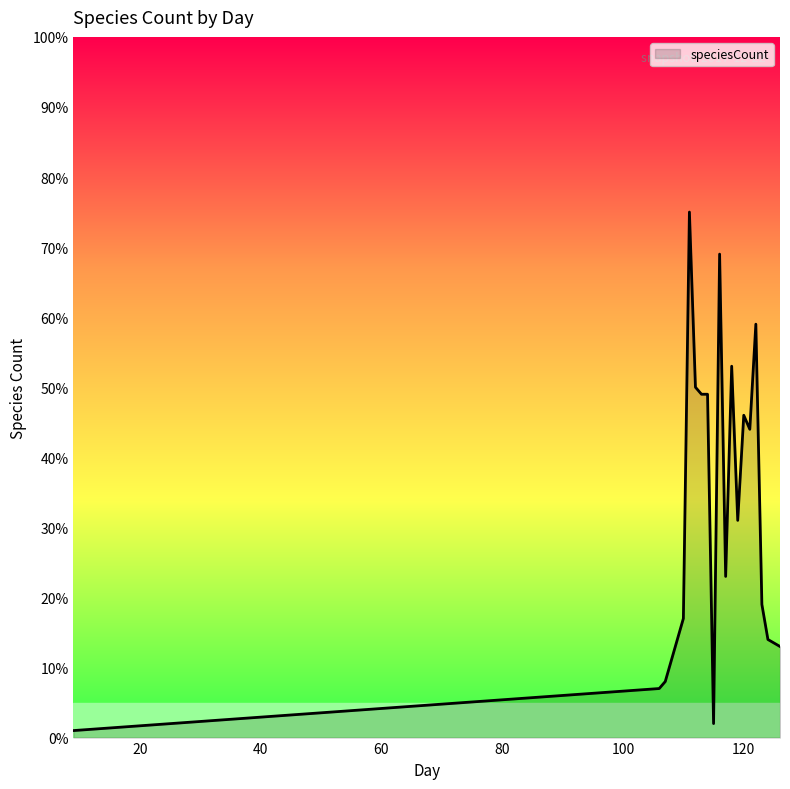

What is the maximum value shown in the chart?

75